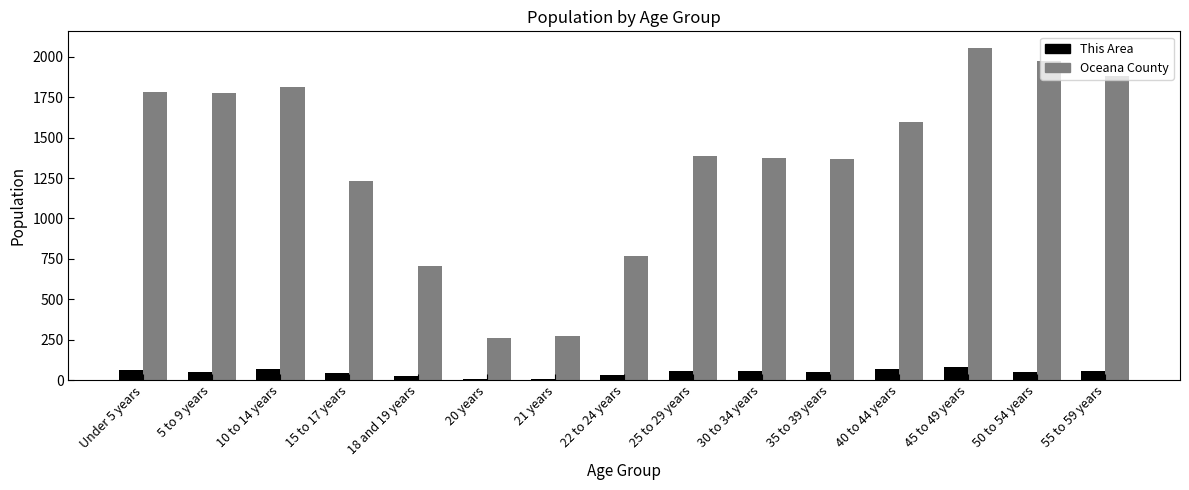

What is the difference between the Oceana County values at 21 years and 20 years?

12